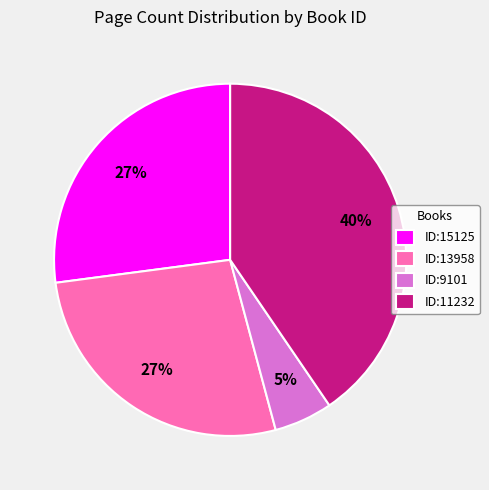

Does ID:11232 account for over 50% of the chart?

No